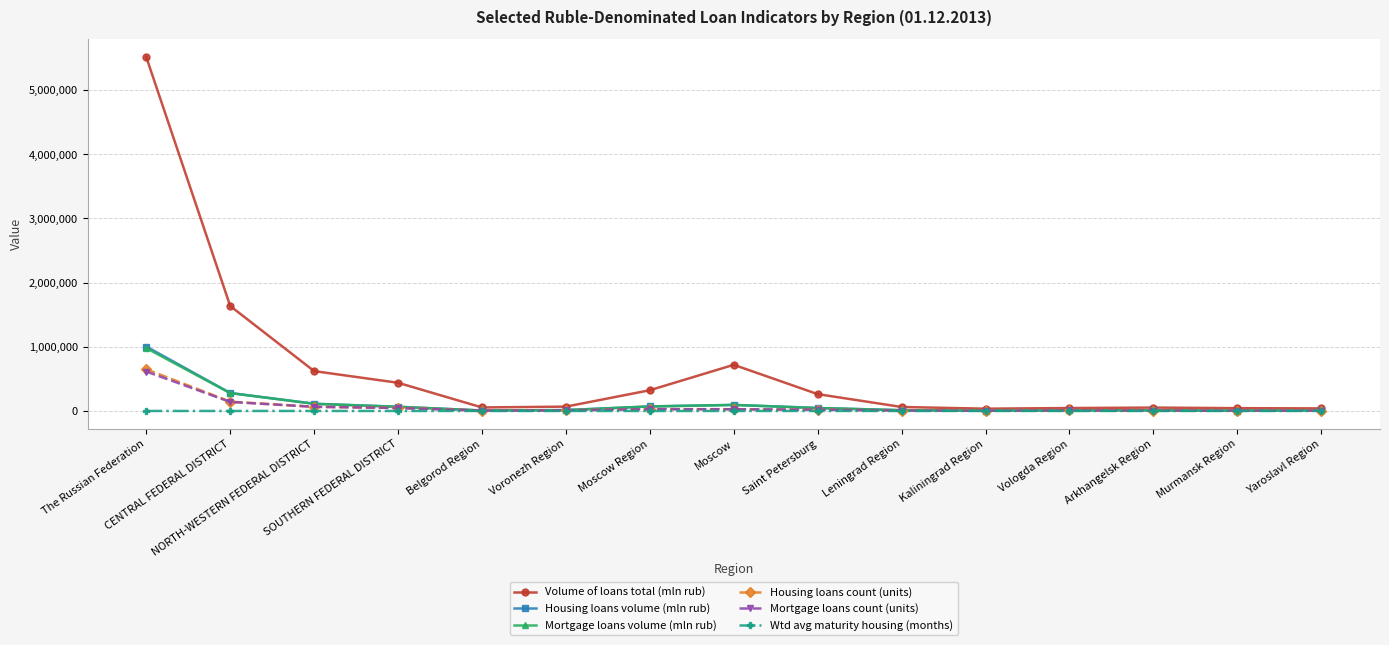

Where is Housing loans volume (mln rub) nearest to the value 504527?

CENTRAL FEDERAL DISTRICT